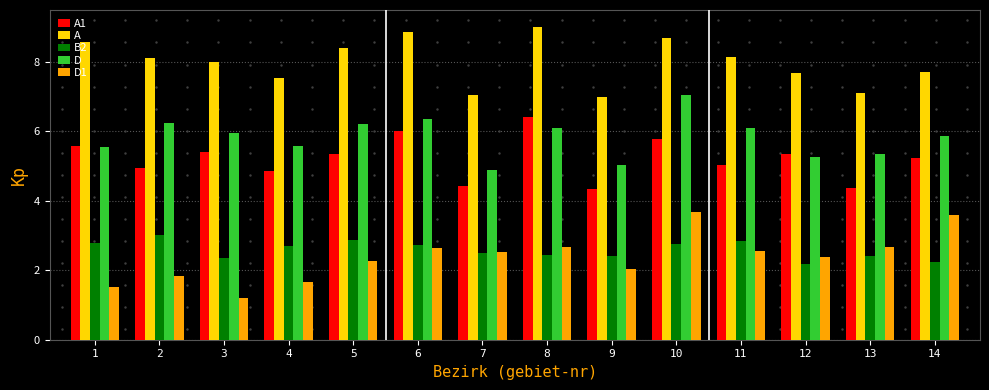

Count the number of categories in the chart.

14